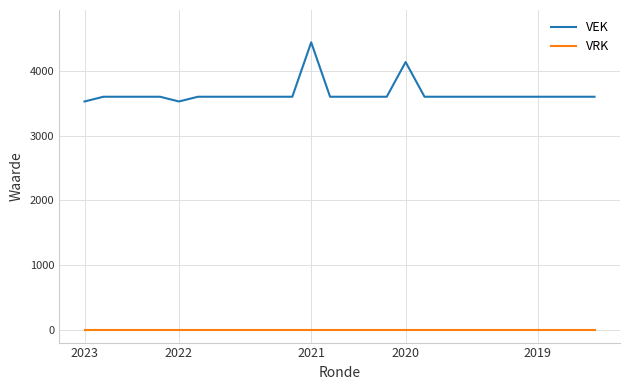

Count the number of categories in the chart.

28